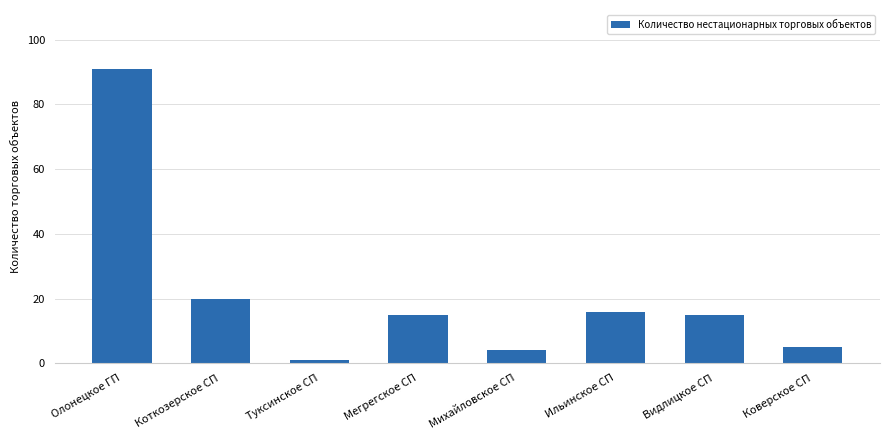

Reading left to right, what are all the values shown in this chart?

Олонецкое ГП=91	Коткозерское СП=20	Туксинское СП=1	Мегрегское СП=15	Михайловское СП=4	Ильинское СП=16	Видлицкое СП=15	Коверское СП=5